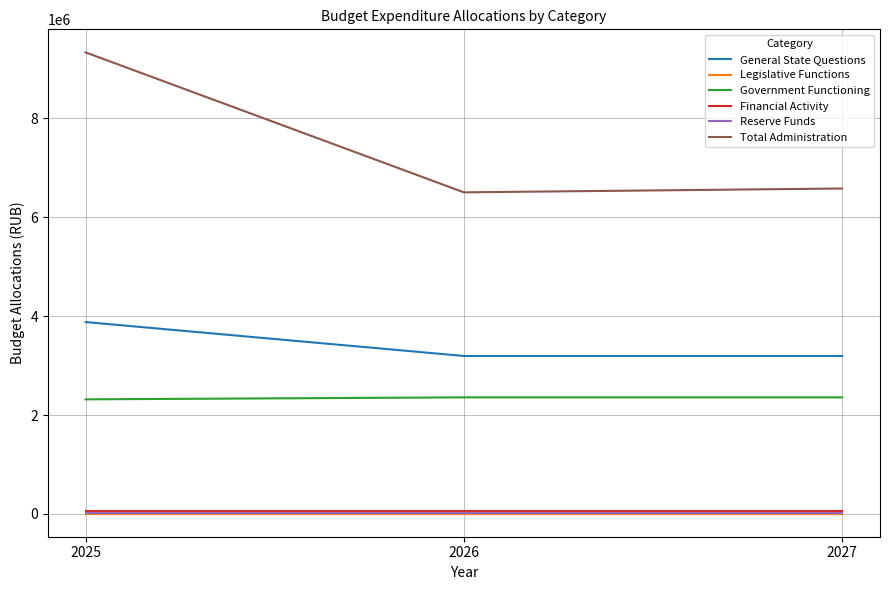

How many lines are shown in the chart?

6